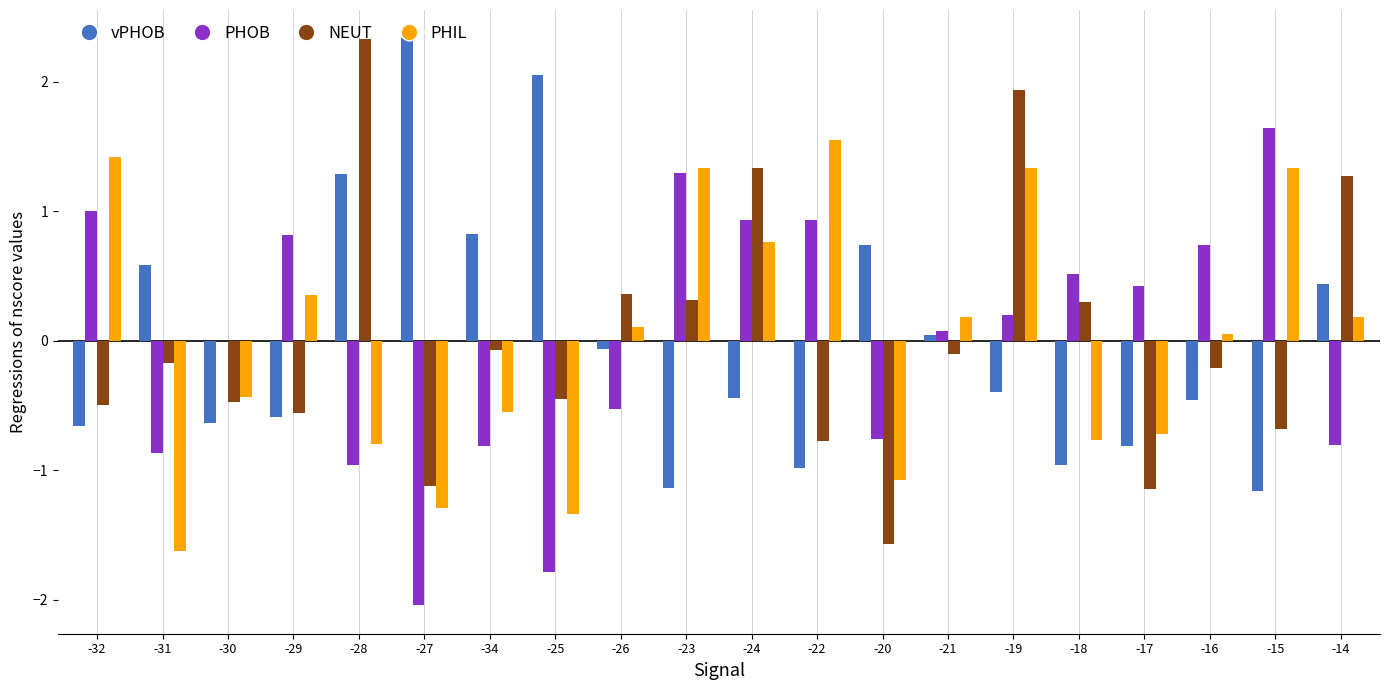

What is the greatest value displayed?

2.3